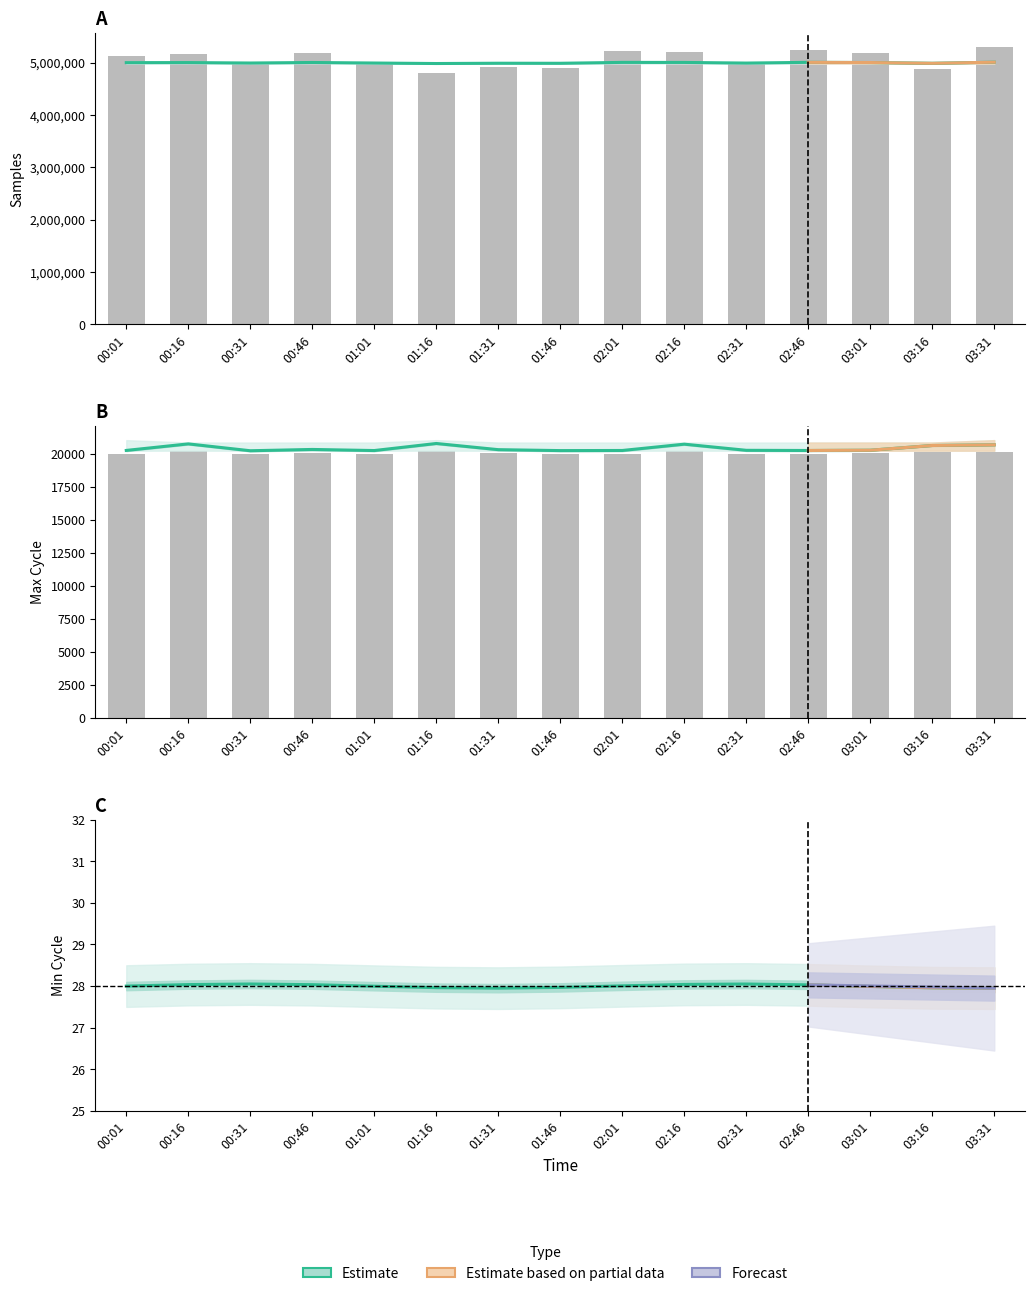

Which category has the highest value across all series?

03:31